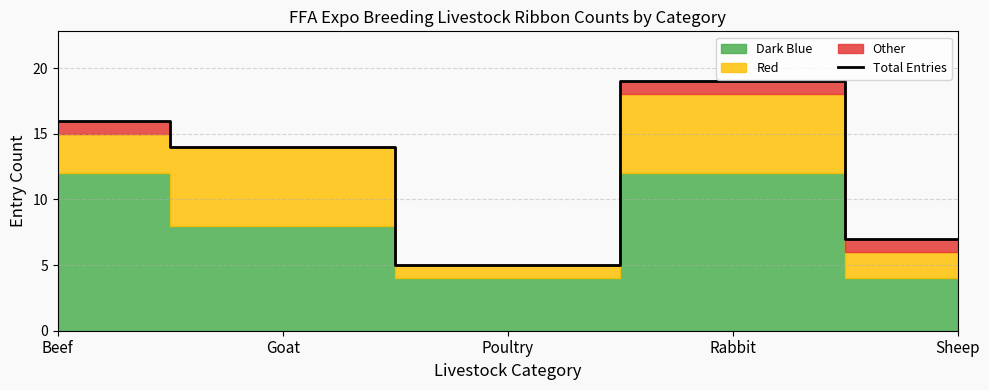

What is the sum of all values?

61